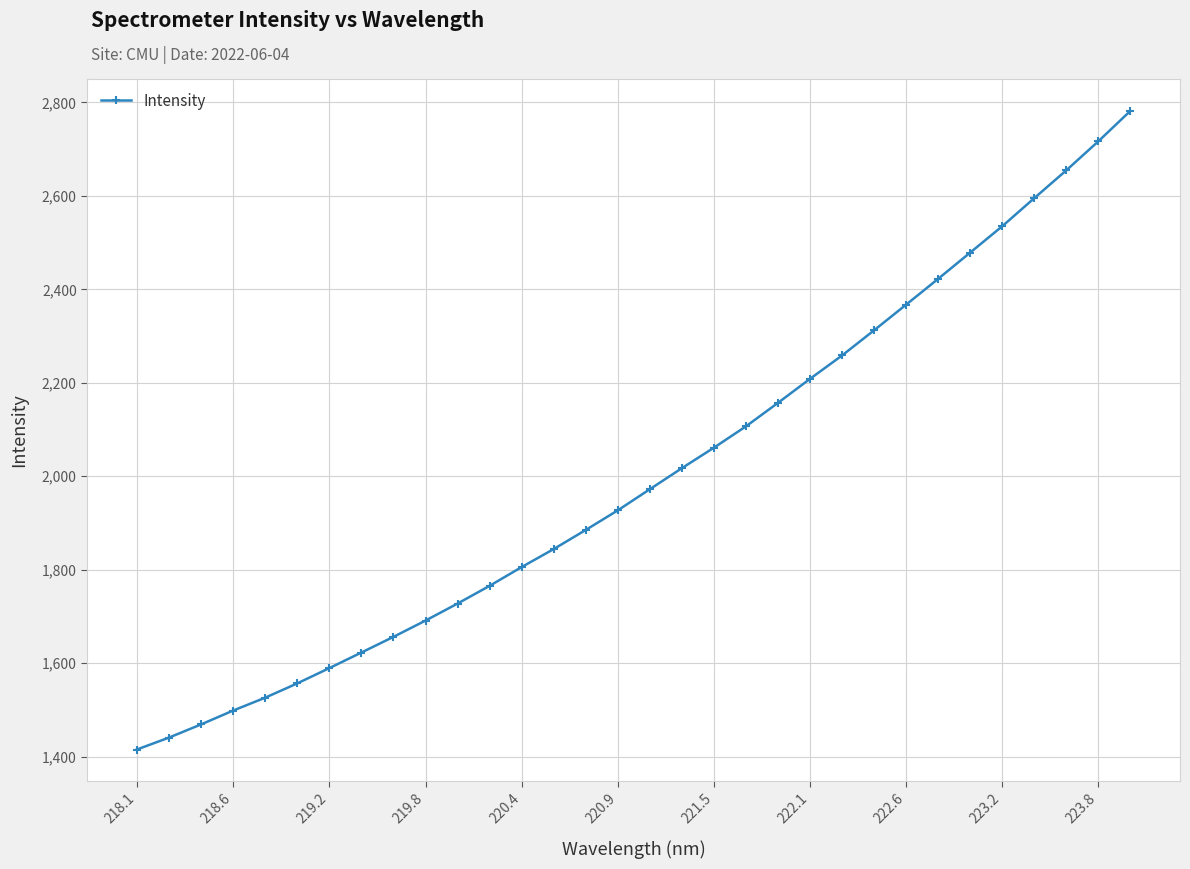

What is the value of the 30th point from the left?

2654.8